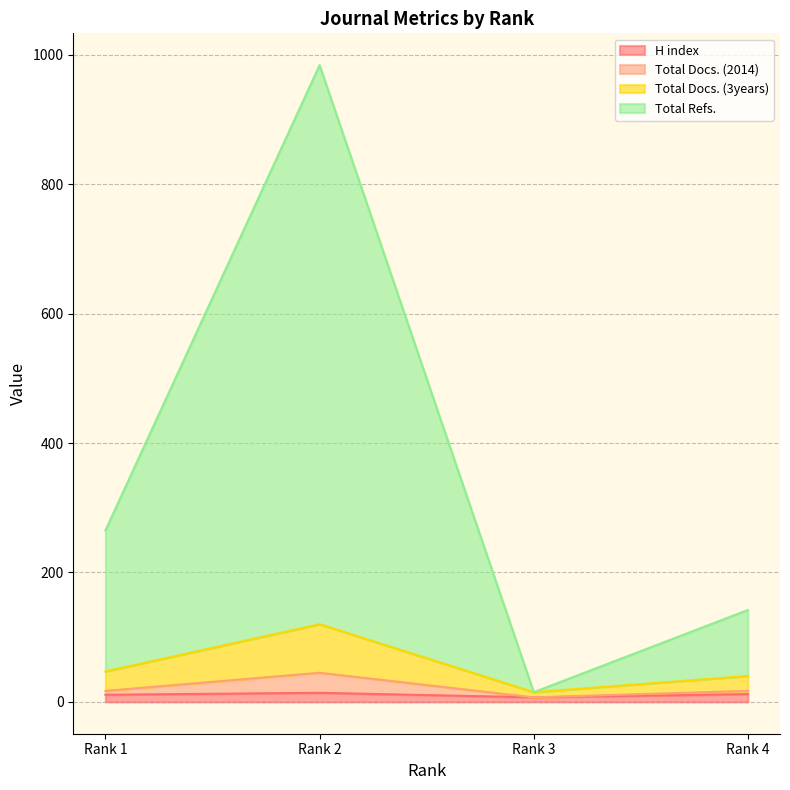

What is the value of the H index point at the 2nd from the left?

14